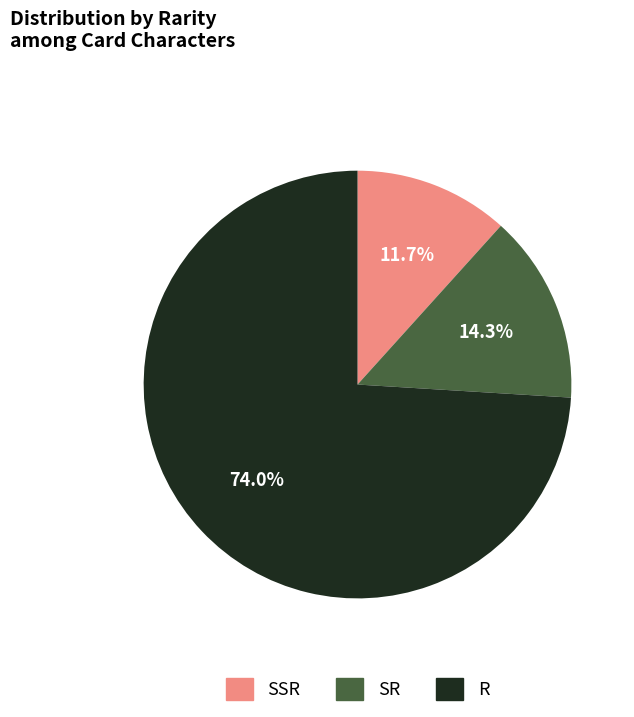

Which category accounts for the majority?

R